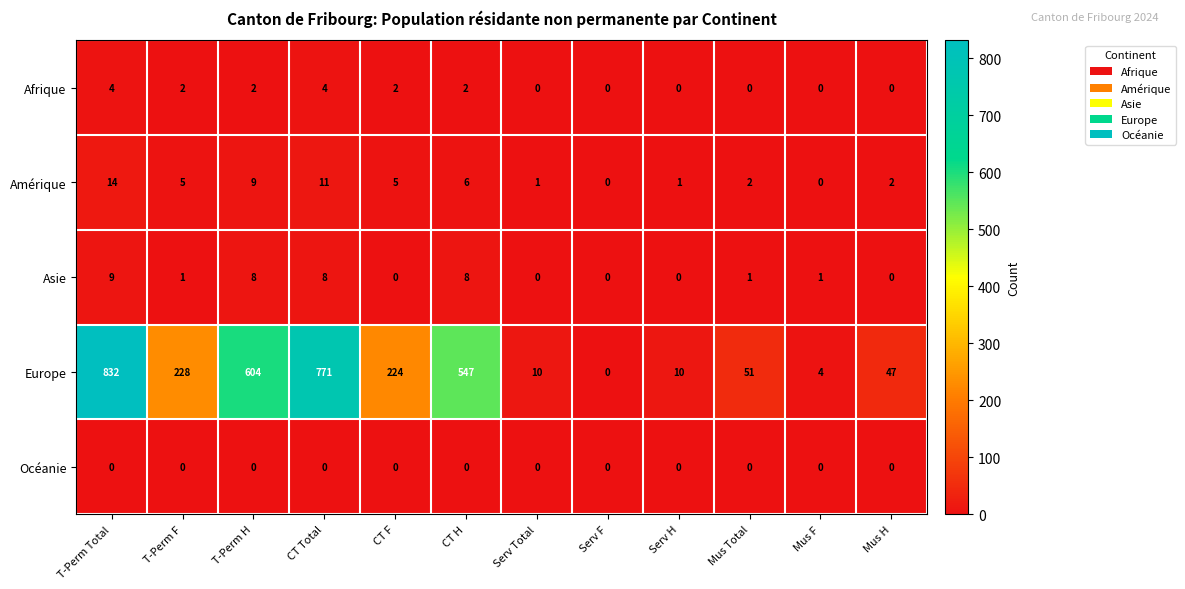

True or false: Afrique has a value of 2 at CT F.

True